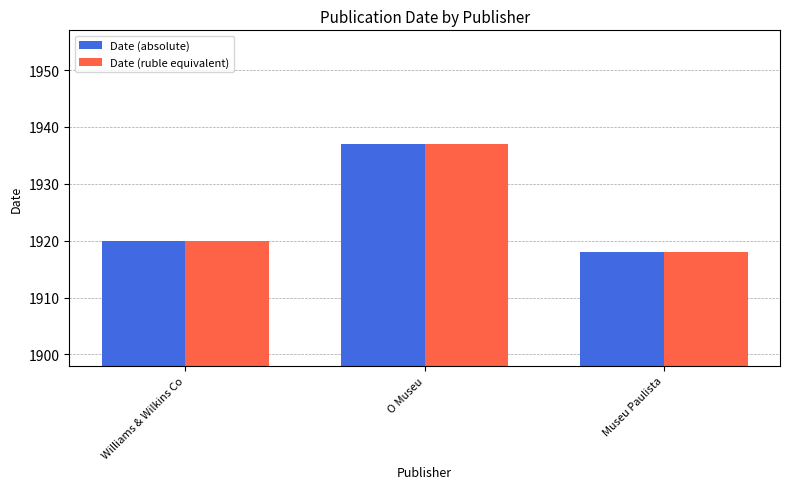

How many Date (absolute) values are between 1918 and 1937?

3